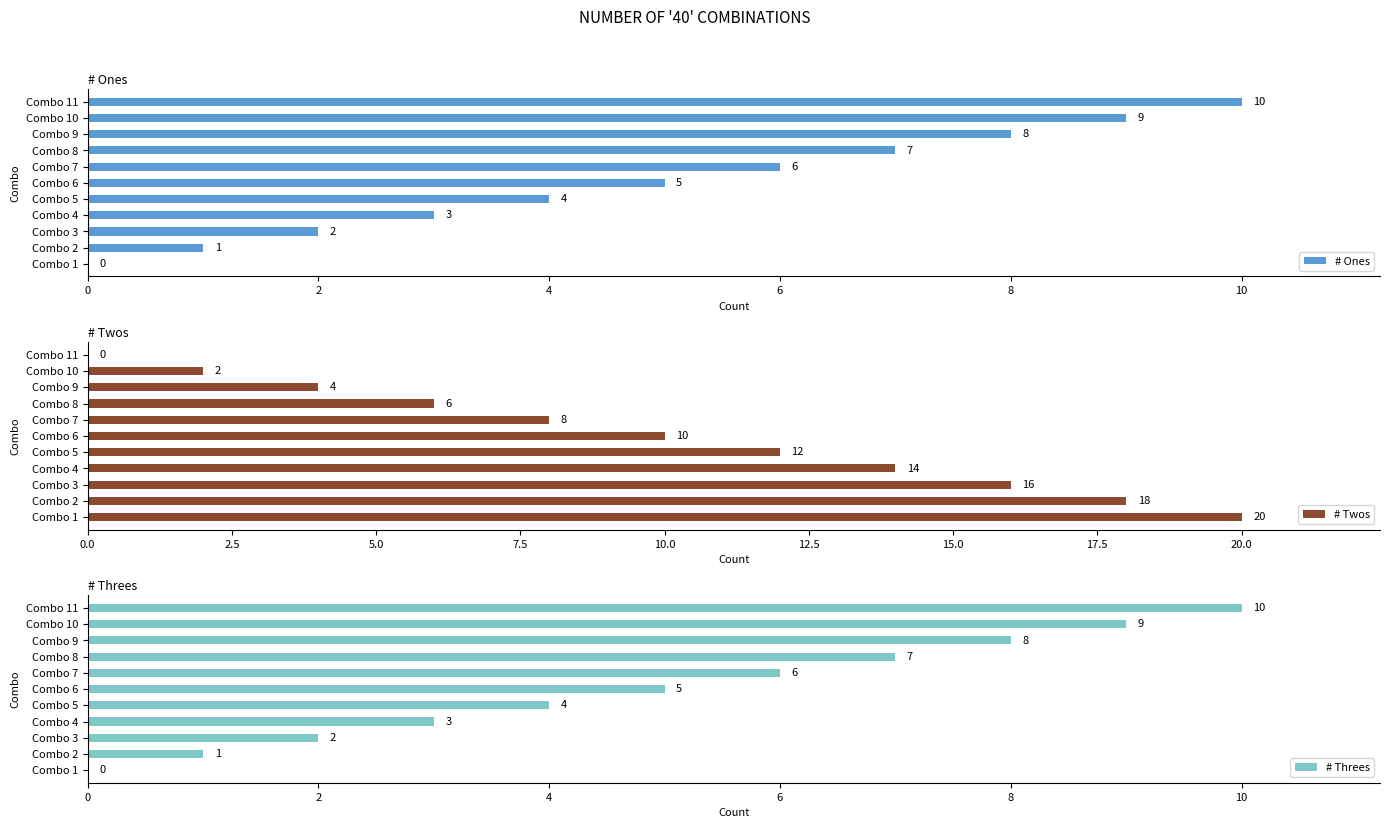

Rank the series by their maximum value, from lowest to highest.

# Ones, # Threes, # Twos